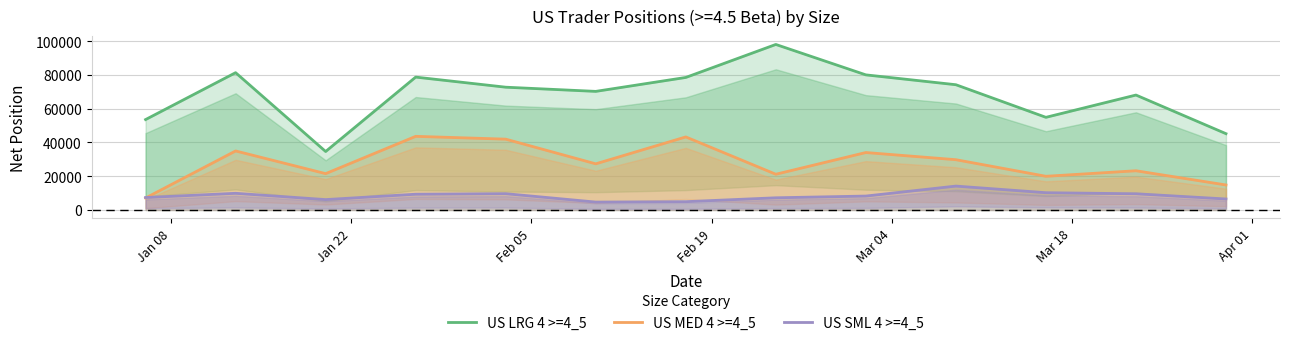

What is the greatest value displayed?

98088